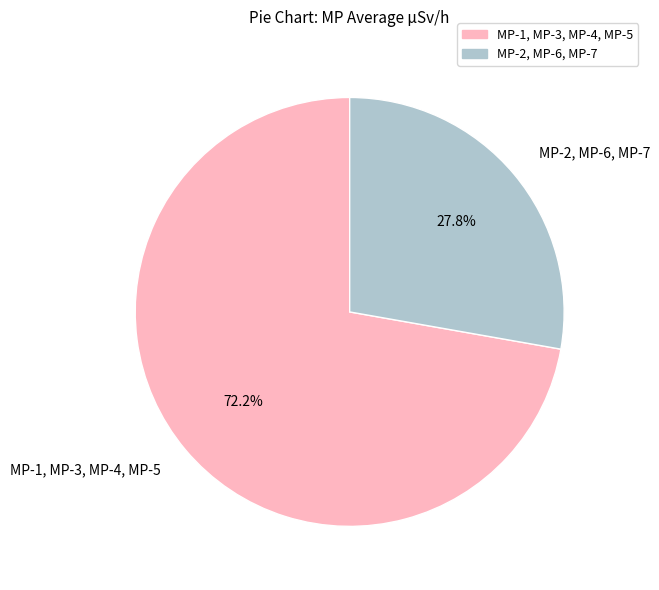

Does any single category account for the majority?

Yes